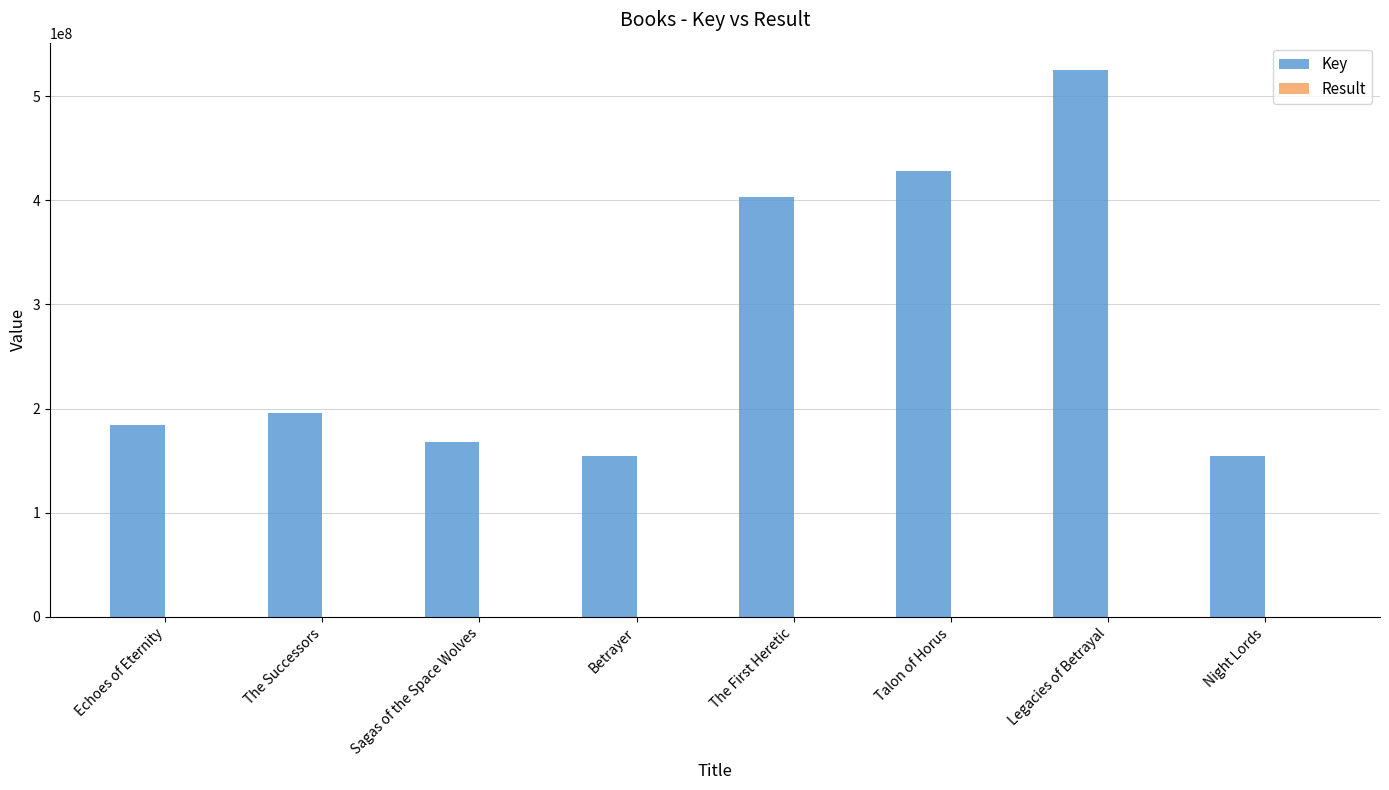

What is the total value across all series at The Successors?

195636225